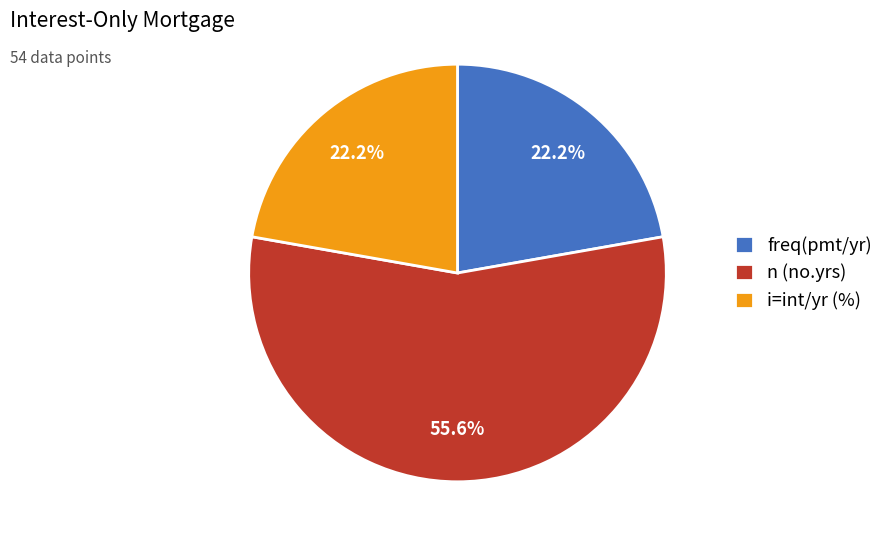

Which category has the biggest portion of the pie?

n (no.yrs)